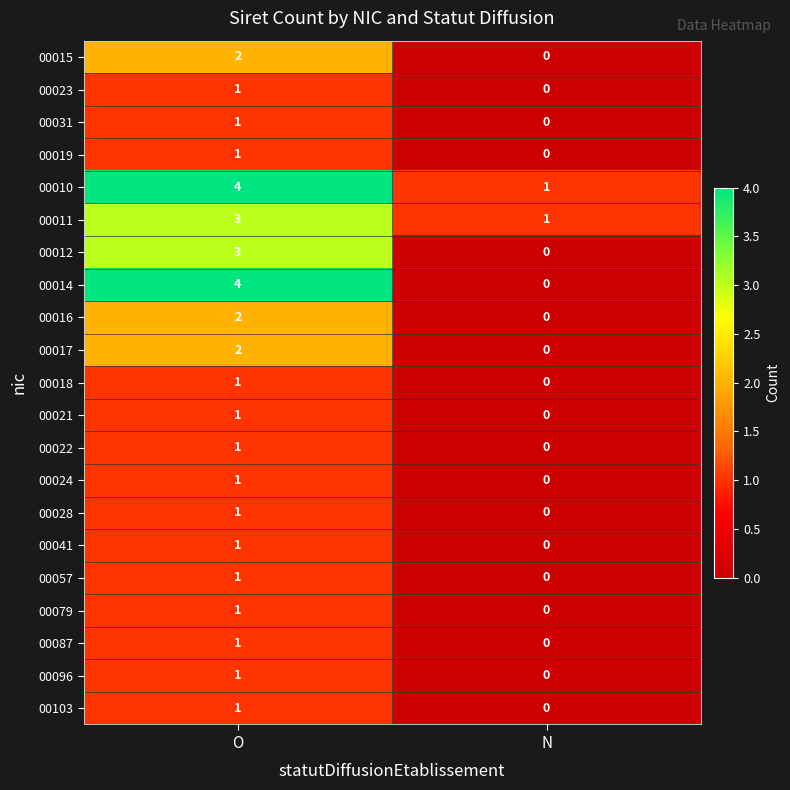

At which category does the chart reach its peak across all series?

O